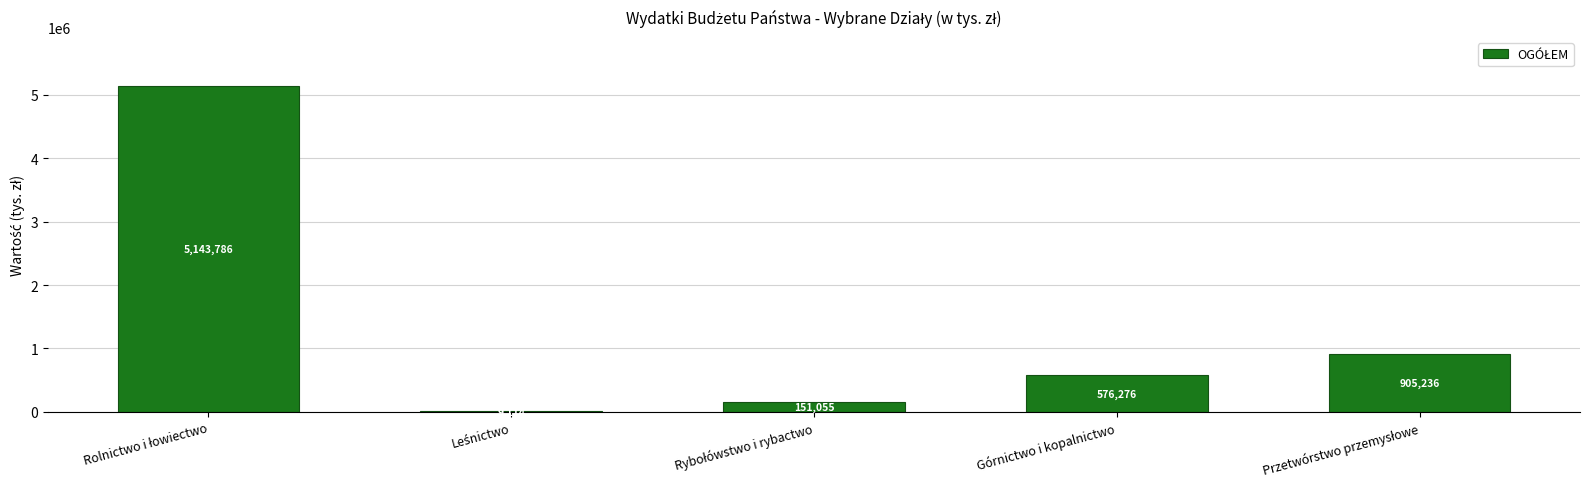

True or false: the data shows 576276 at Górnictwo i kopalnictwo.

True